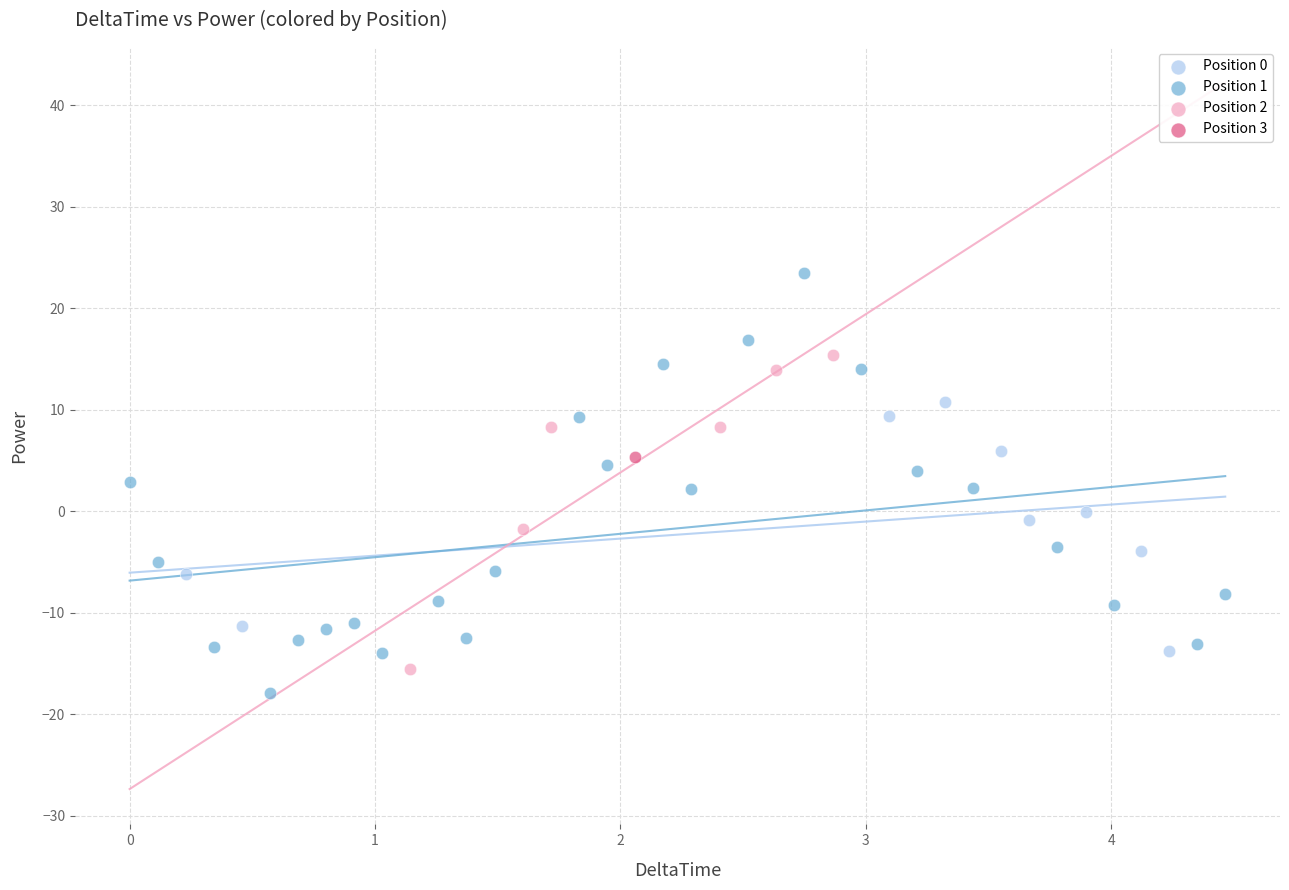

Which series reaches the minimum Y coordinate?

Position 1